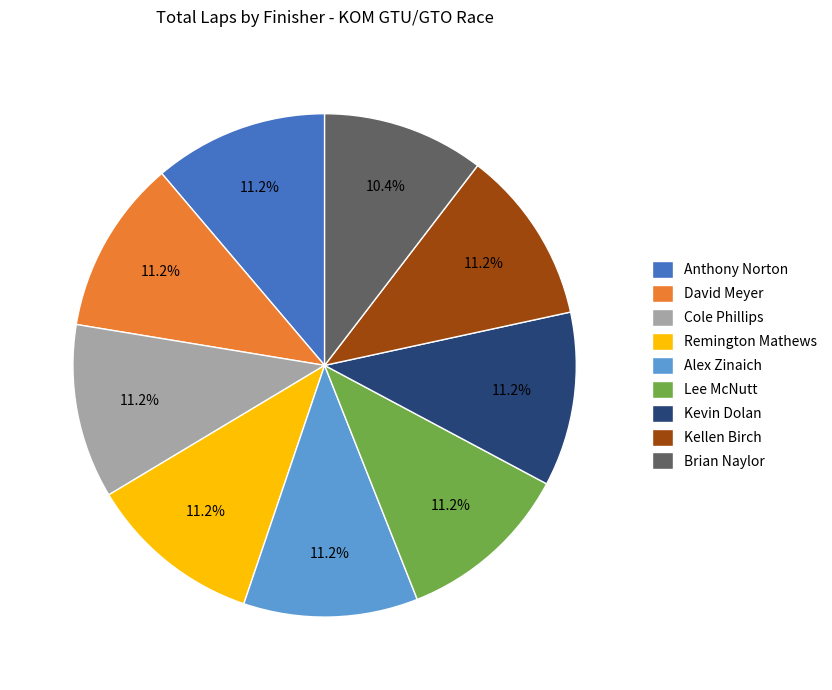

How many slices are in this pie chart?

9